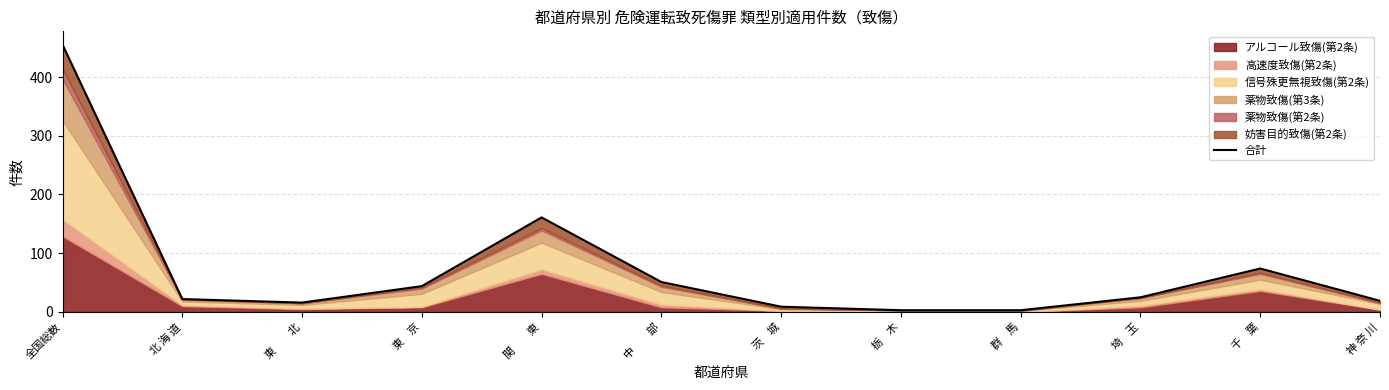

How many interior local peaks (higher than both neighbors) does the data have?

2